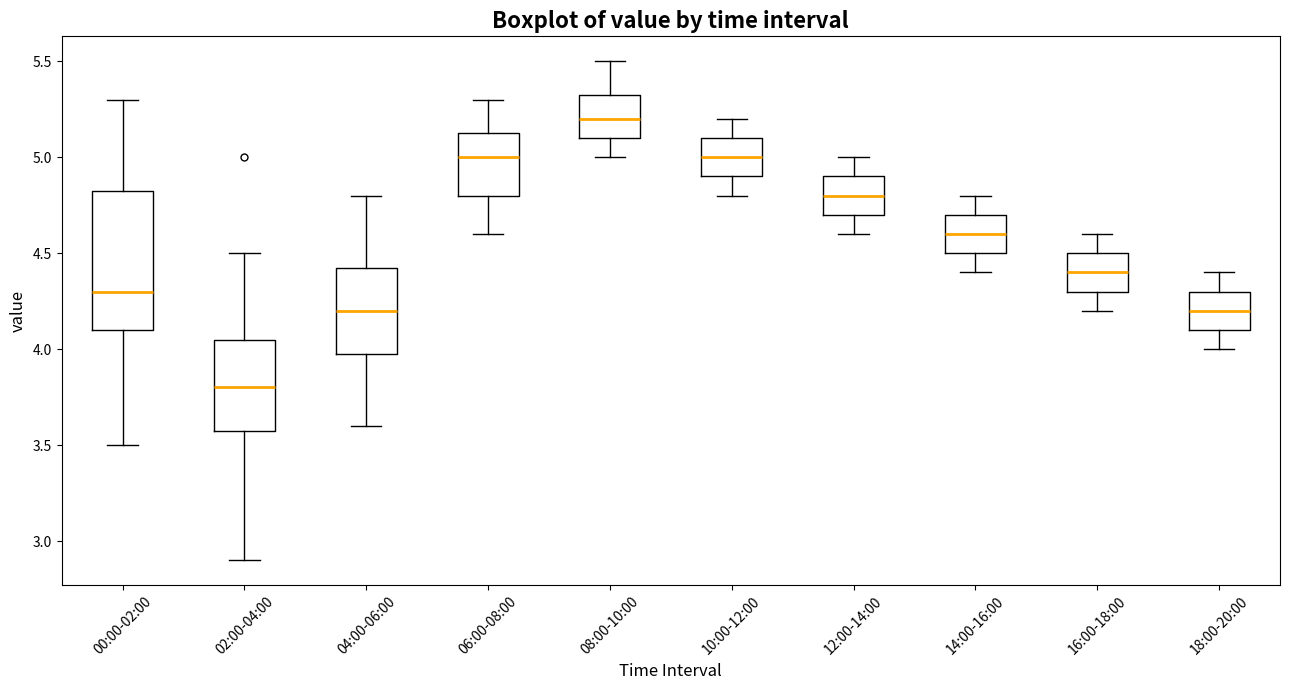

Where is the upper edge of the box for 04:00-06:00 on the y-axis? The values are not printed on the chart, so give them approximately, as read against the axis.

4.45